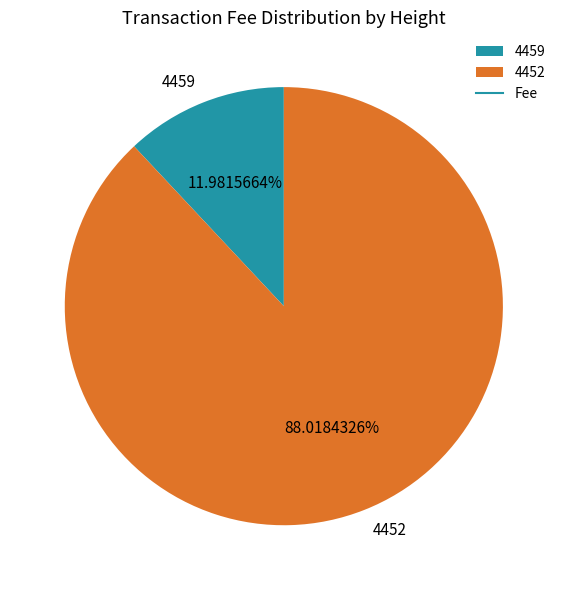

Is the sum of 4452 and 4459 greater than half?

Yes